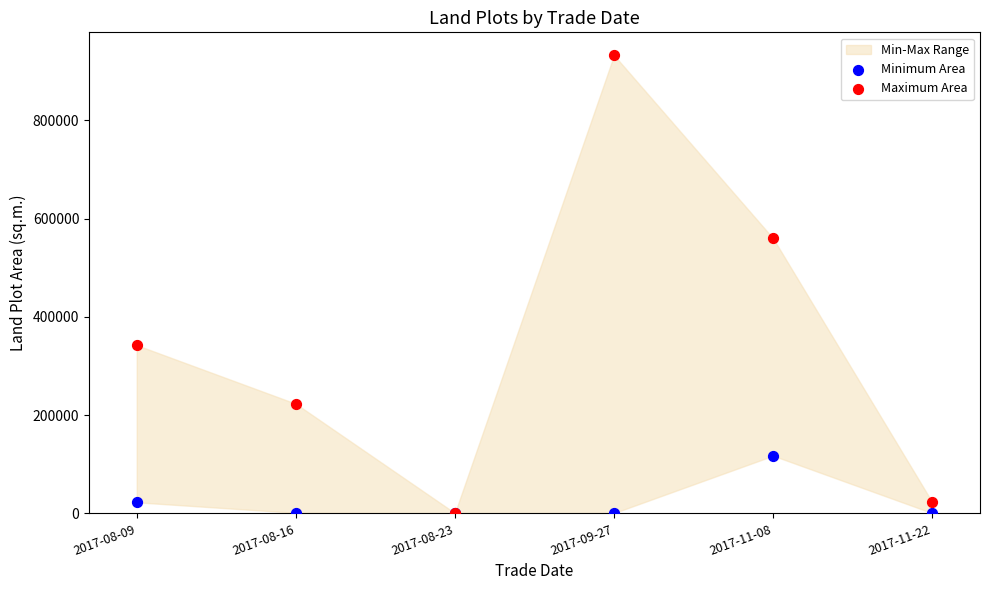

In the Maximum Area series, what Y value is closest to 466756?

560000